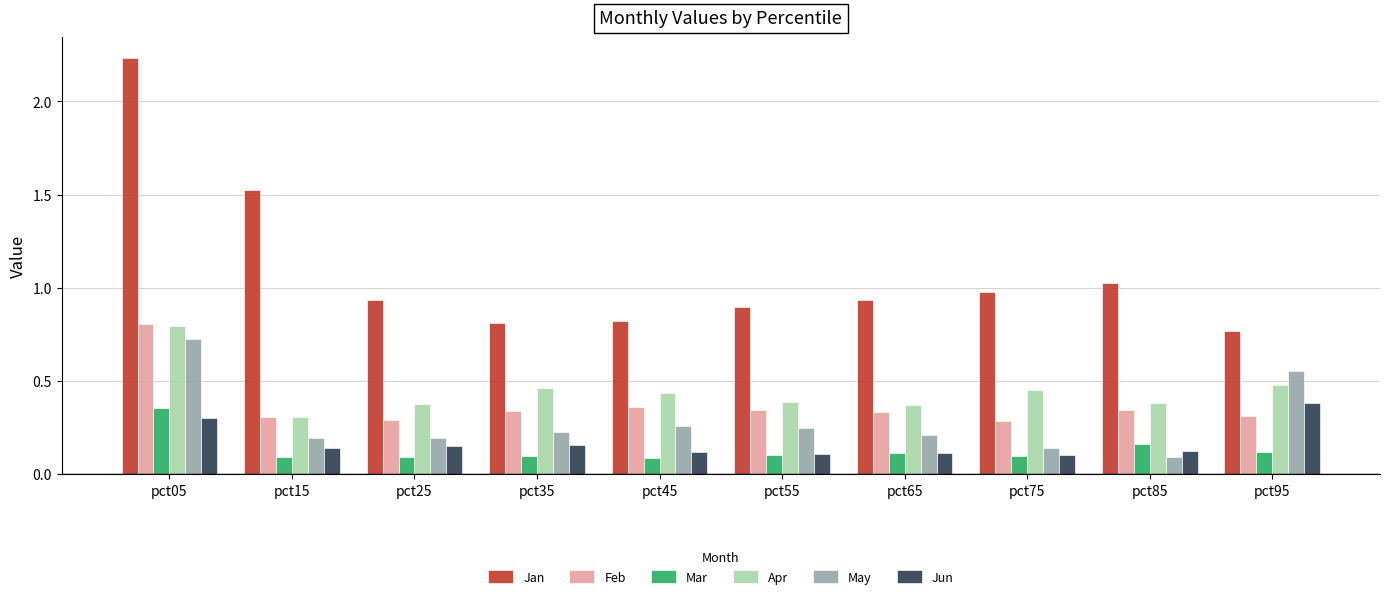

What is the sum of the Apr values at pct75 and pct05?

1.2